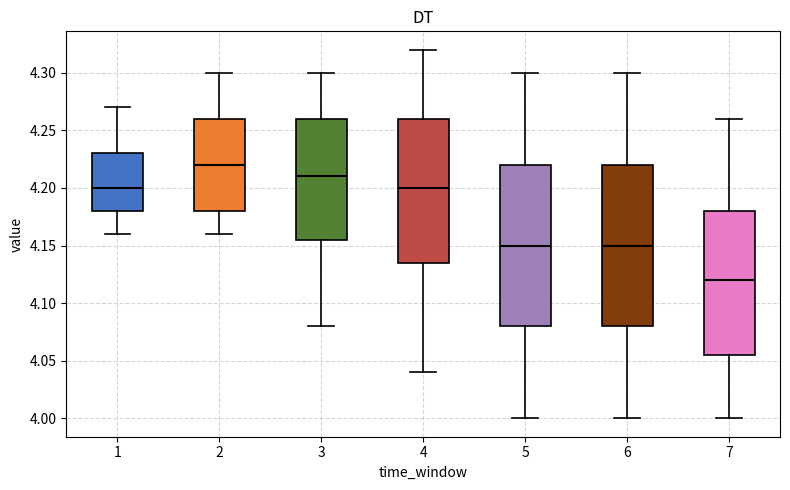

Reading left to right, read every box against the y-axis: the position of its median line, the range the box covers, and the ends of its whiskers. The values are not printed on the chart, so give them approximately, as read against the axis.

1: median 4.200, box 4.180 to 4.230, whiskers 4.160 to 4.270
2: median 4.220, box 4.180 to 4.260, whiskers 4.160 to 4.300
3: median 4.210, box 4.155 to 4.260, whiskers 4.080 to 4.300
4: median 4.200, box 4.135 to 4.260, whiskers 4.040 to 4.320
5: median 4.150, box 4.080 to 4.220, whiskers 4.000 to 4.300
6: median 4.150, box 4.080 to 4.220, whiskers 4.000 to 4.300
7: median 4.120, box 4.055 to 4.180, whiskers 4.000 to 4.260